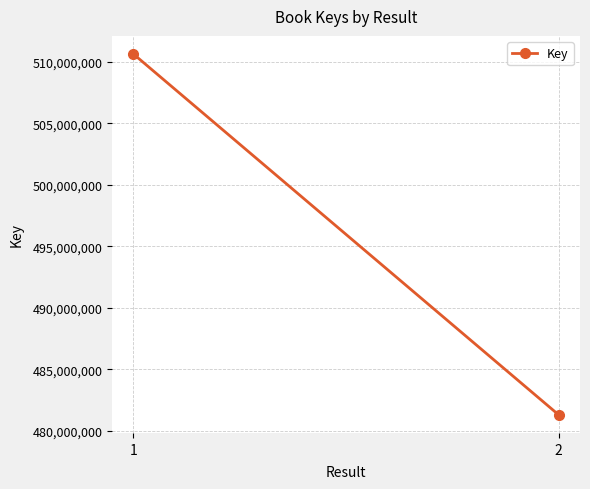

How many distinct data groups are displayed?

1